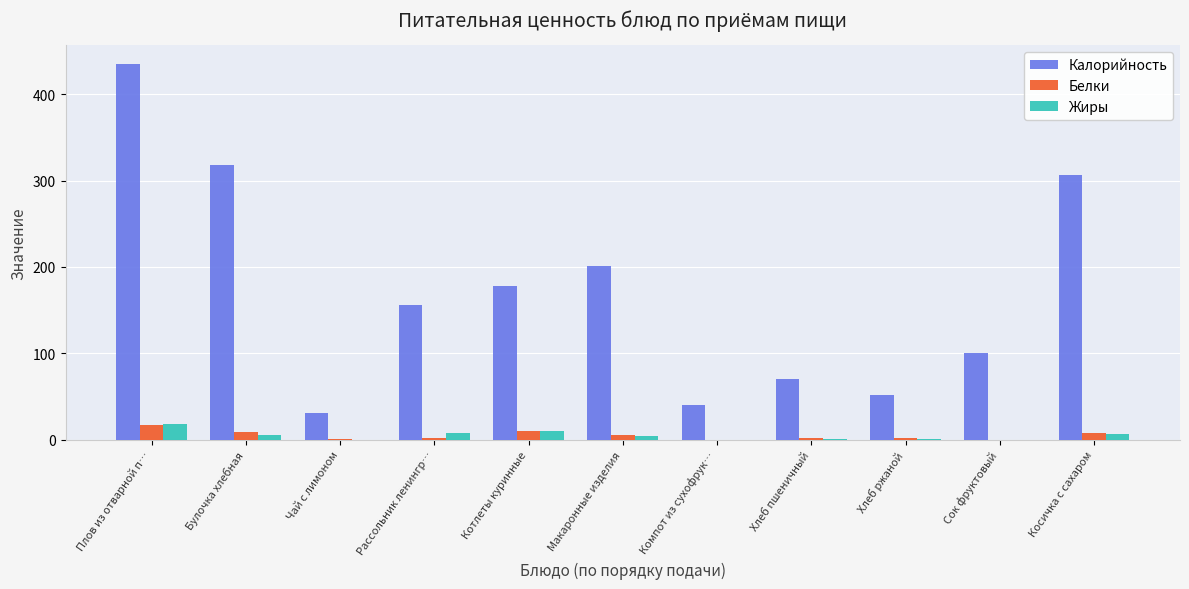

What is the sum of the Калорийность values at Макаронные изделия and Хлеб пшеничный?

271.9